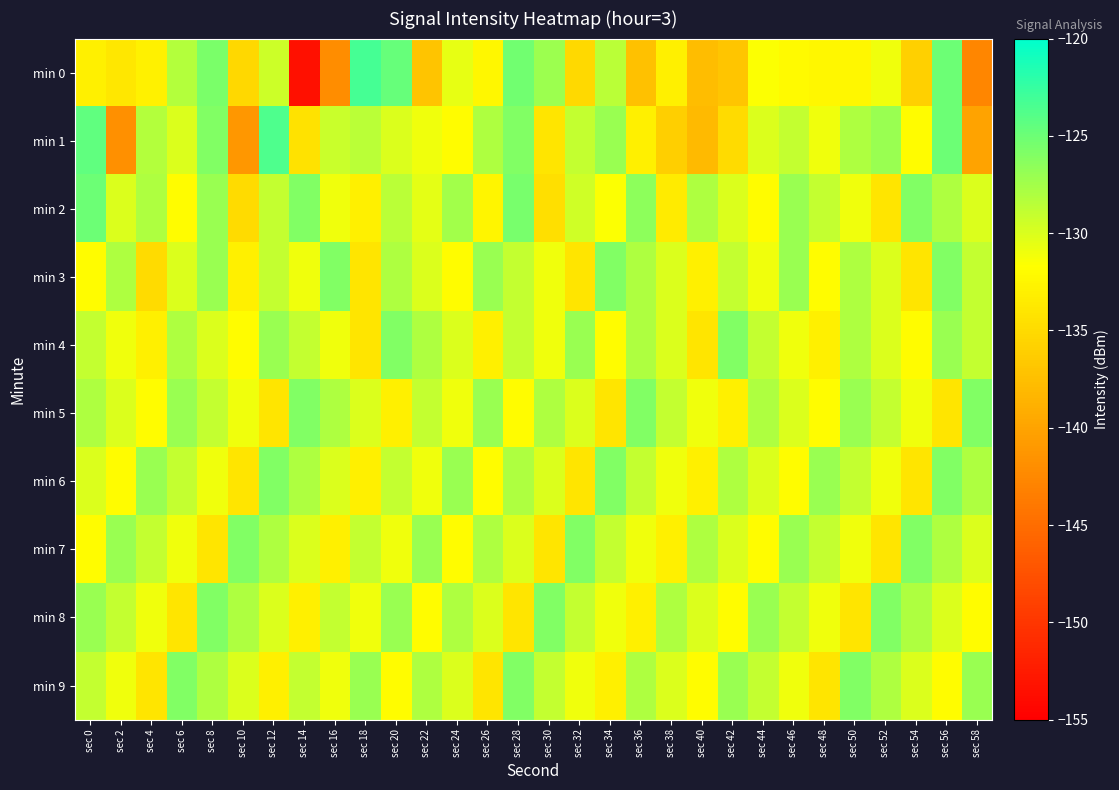

At sec 26, list the series in order from largest to smallest.

min 3, min 5, min 1, min 7, min 8, min 6, min 0, min 2, min 4, min 9